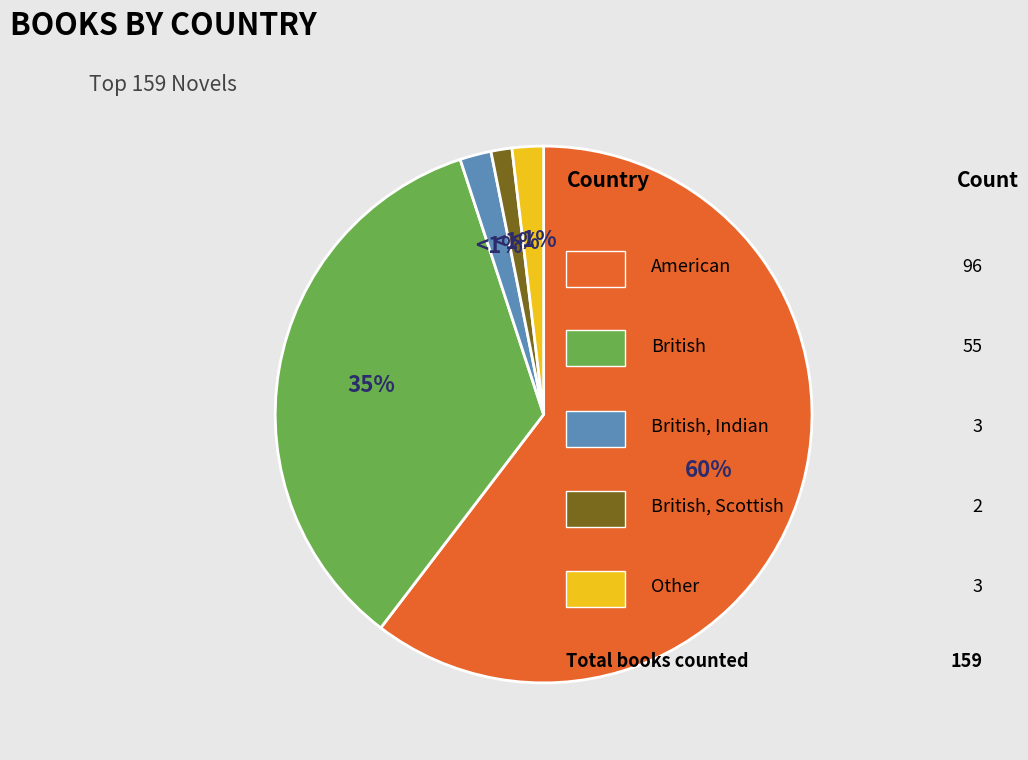

What percentage is the Other slice, to the nearest percent?

2%